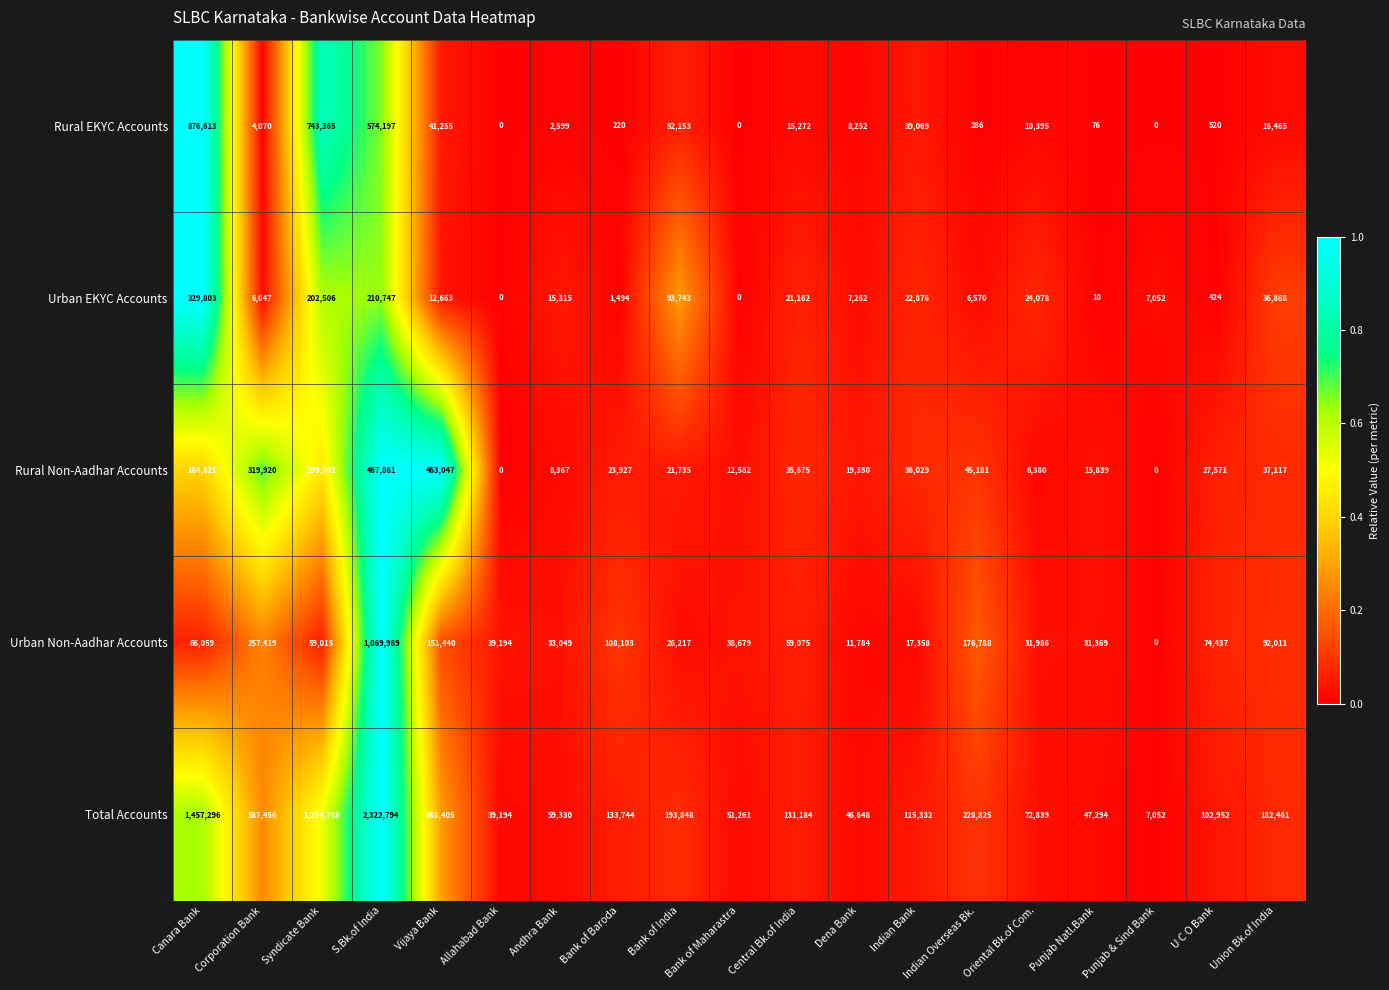

How many categories are shown in the chart?

19